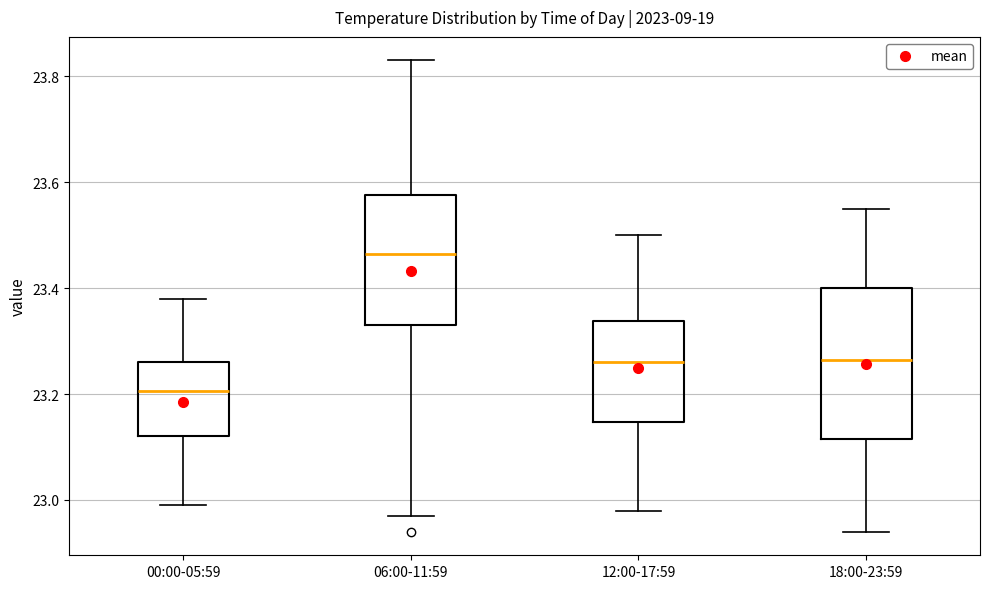

Reading left to right, transcribe this box plot: for each box, give where its median line is, the range the box spans, and where its two whiskers end, as read against the y-axis. The values are not printed on the chart, so give them approximately, as read against the axis.

00:00-05:59: median 23.20, box 23.12 to 23.26, whiskers 23.00 to 23.38
06:00-11:59: median 23.46, box 23.34 to 23.58, whiskers 22.98 to 23.84
12:00-17:59: median 23.26, box 23.14 to 23.34, whiskers 22.98 to 23.50
18:00-23:59: median 23.26, box 23.12 to 23.40, whiskers 22.94 to 23.56